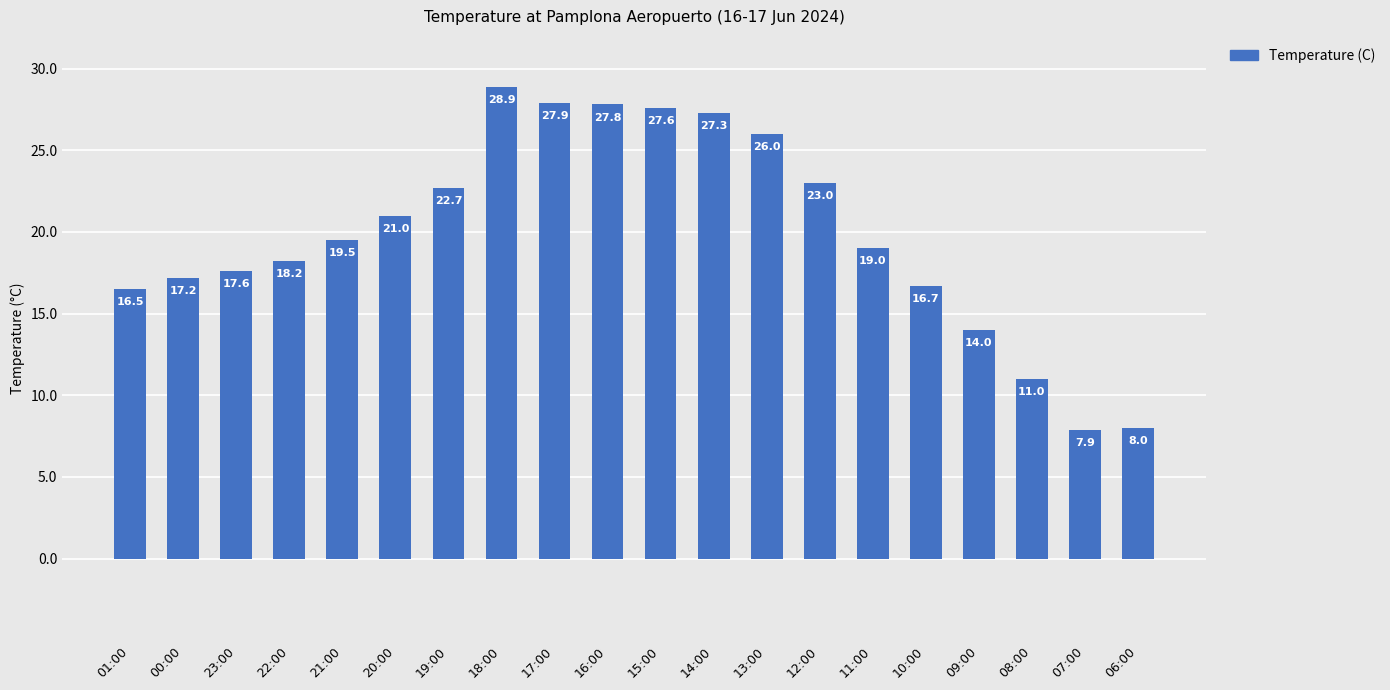

What is the label of the 11th bar from the right?

16:00